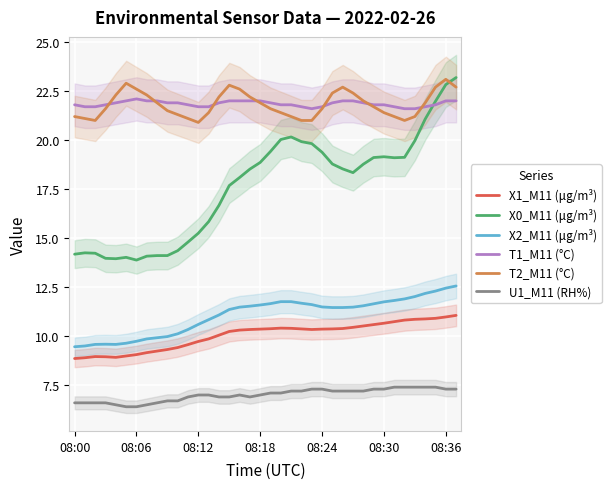

True or false: X0_M11 (μg/m³) and X2_M11 (μg/m³) intersect in this chart.

False